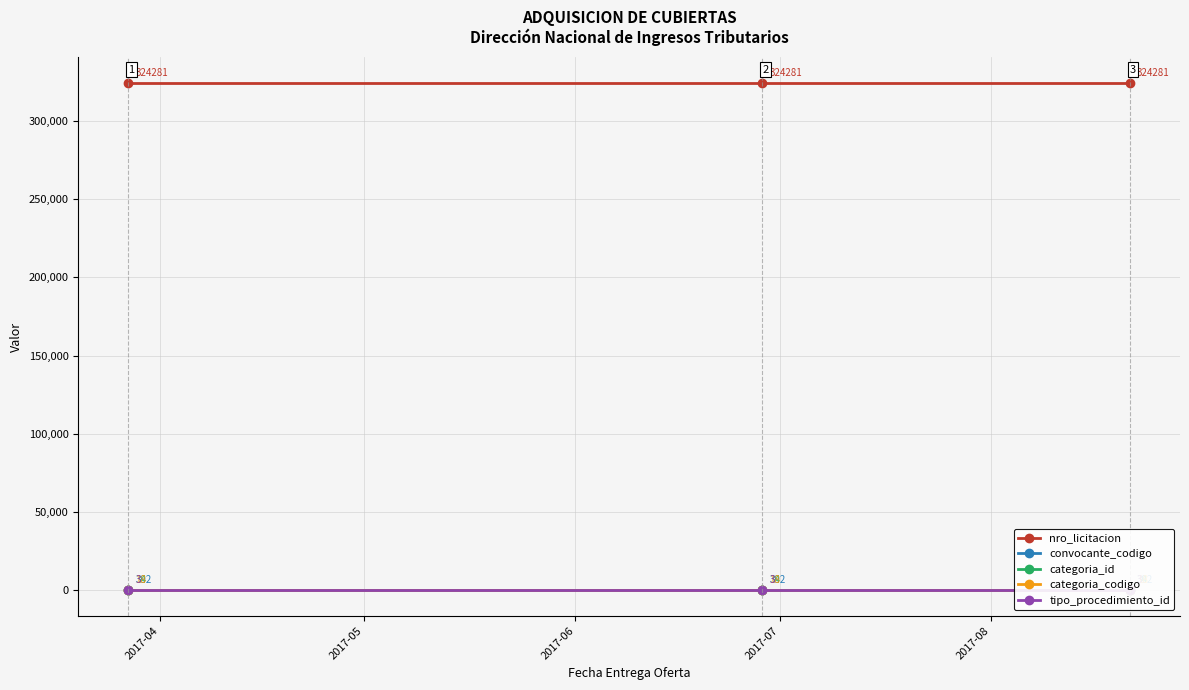

What is the average value of the tipo_procedimiento_id series?

3